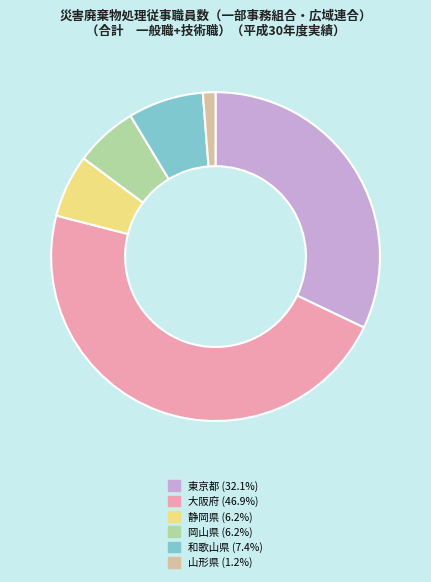

Is the sum of 岡山県 and 山形県 greater than half?

No